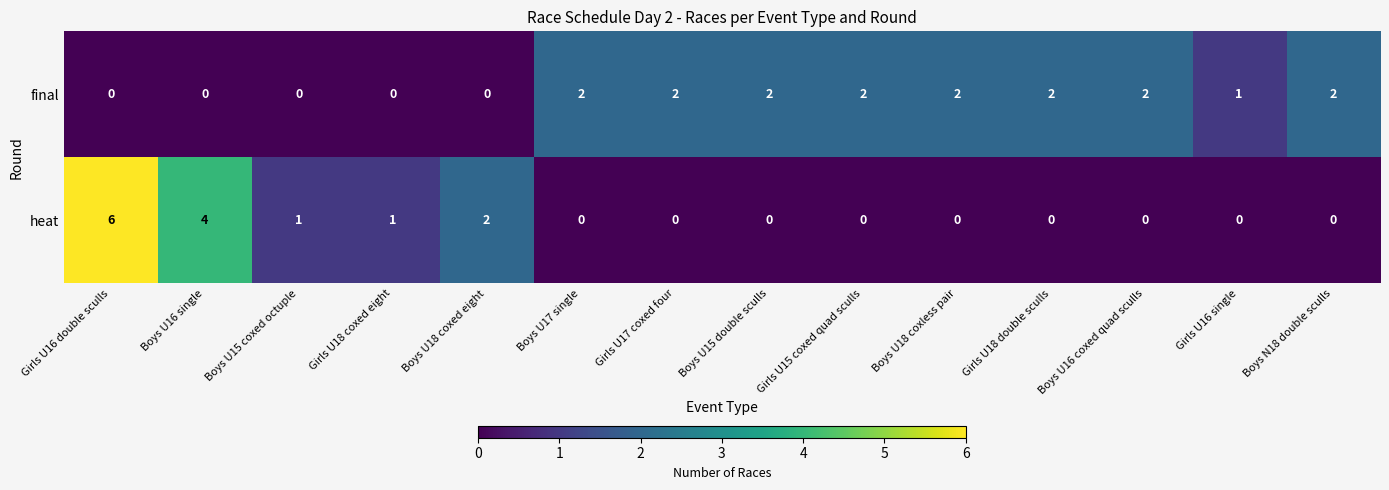

How many distinct data groups are displayed?

2